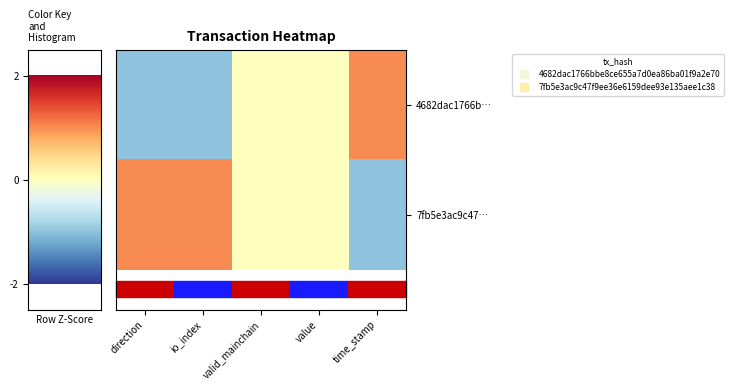

Reading right to left, list all the values displayed in this chart.

4682dac1766b…: time_stamp=1	value=0	valid_mainchain=0	io_index=-1	direction=-1
7fb5e3ac9c47…: time_stamp=-1	value=0	valid_mainchain=0	io_index=1	direction=1